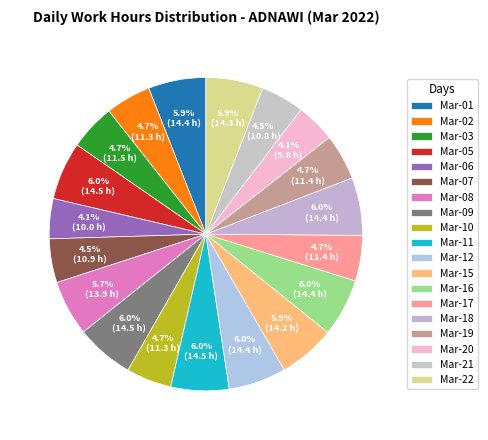

How many slices are in this pie chart?

19